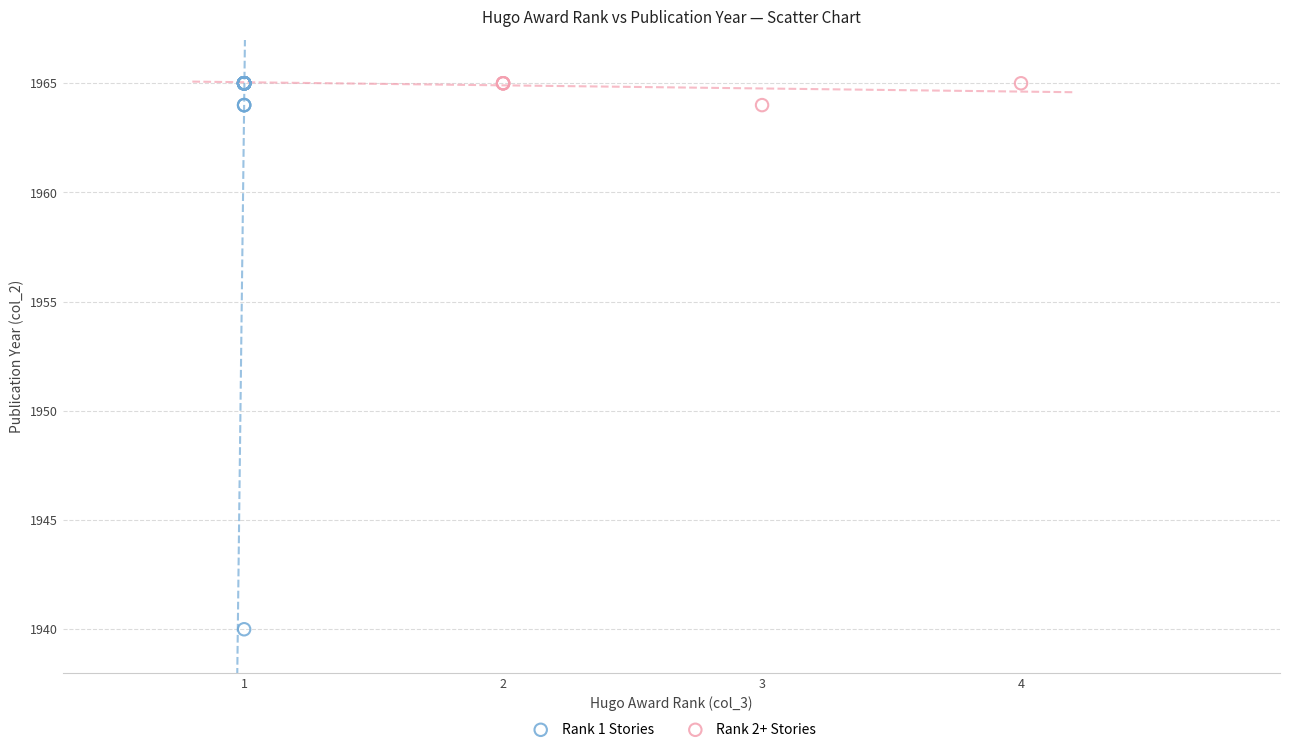

Which series has the widest spread of Y values?

Rank 1 Stories